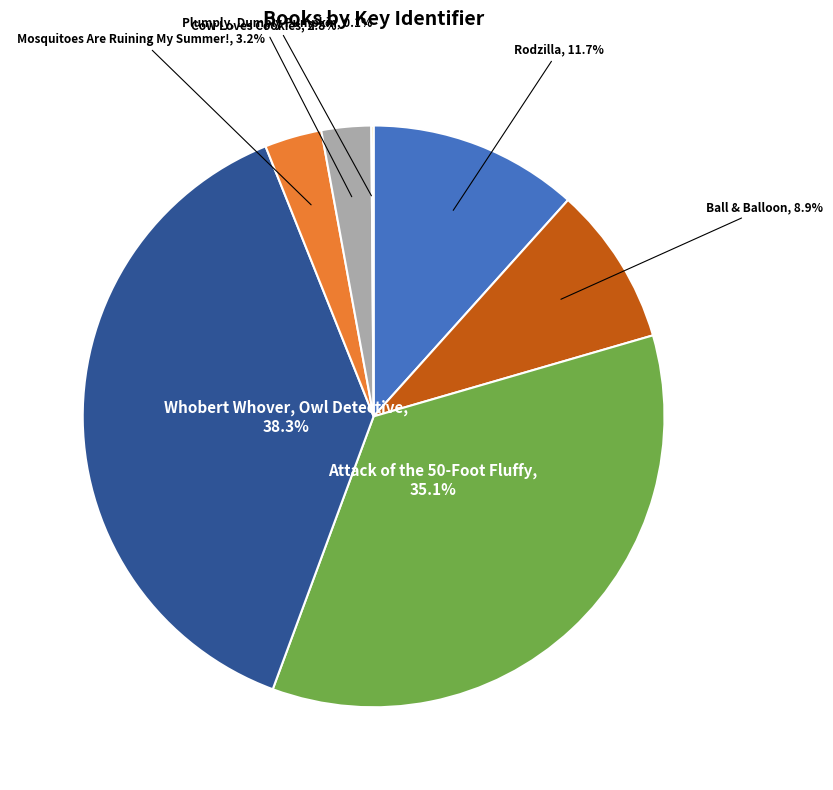

Is there a majority slice in this chart?

No